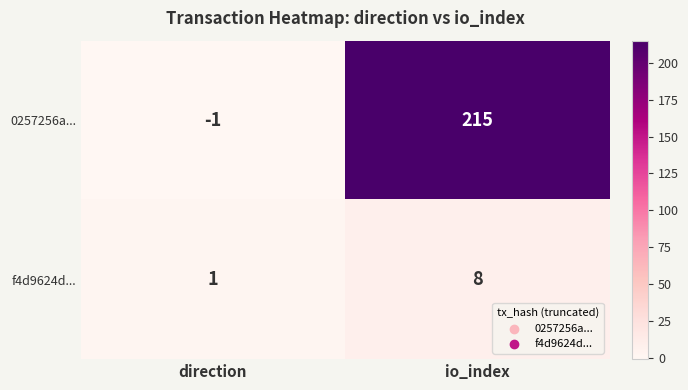

Is the value of 0257256a... at io_index greater than the value of f4d9624d... at direction?

Yes